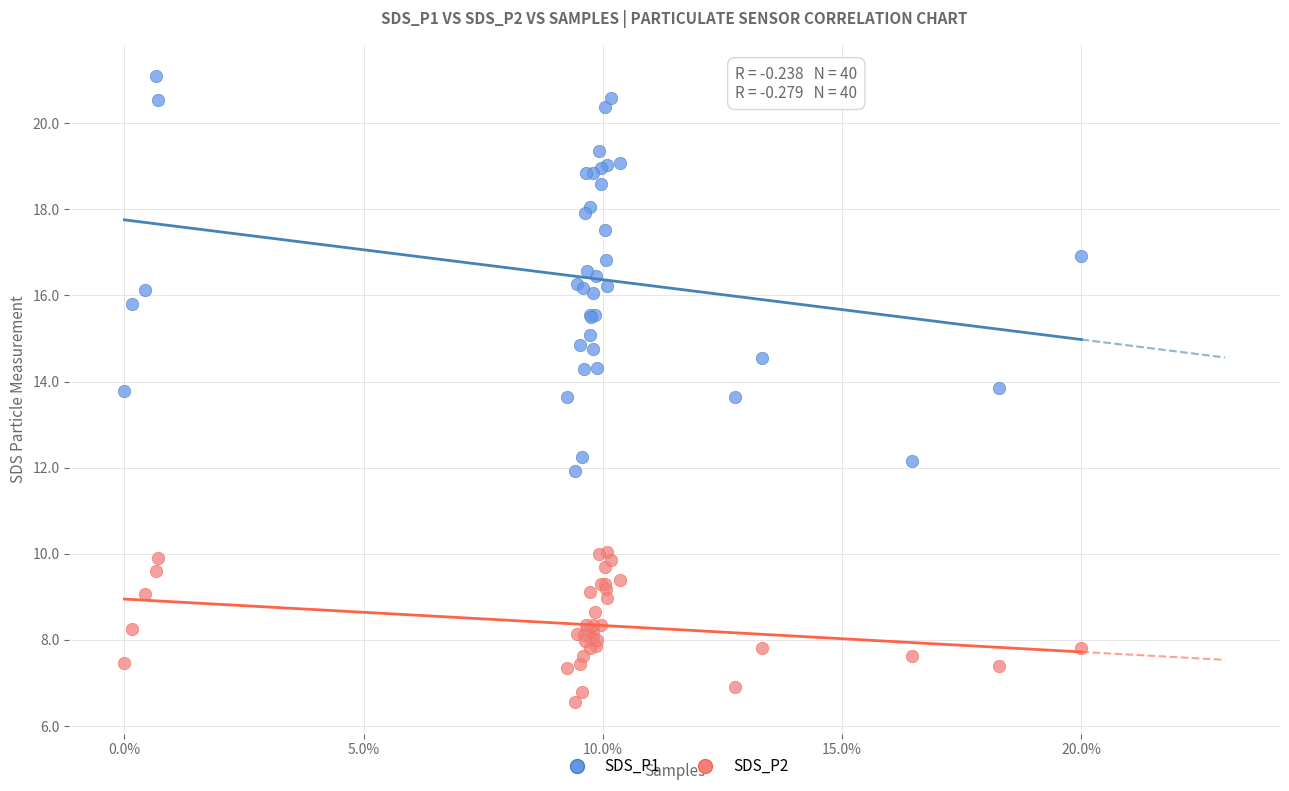

What is the X range (max minus min) for the scatter plot?

20.0